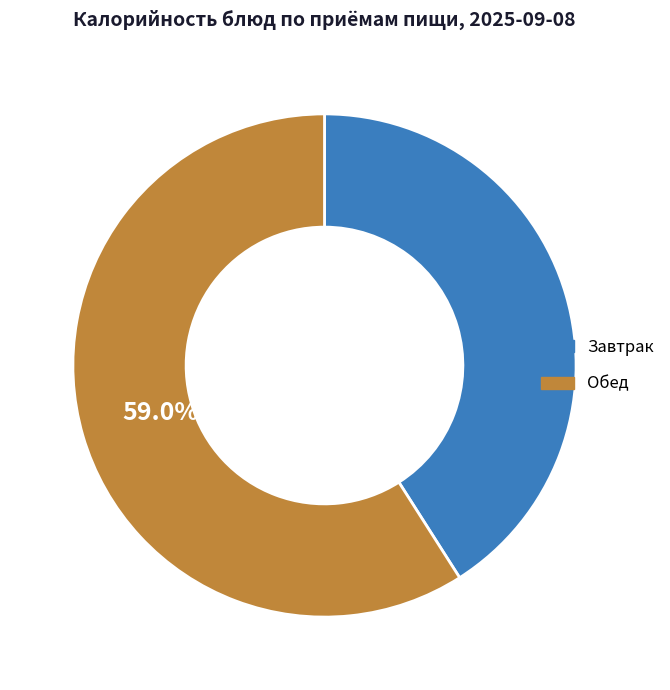

Is there a majority slice in this chart?

Yes